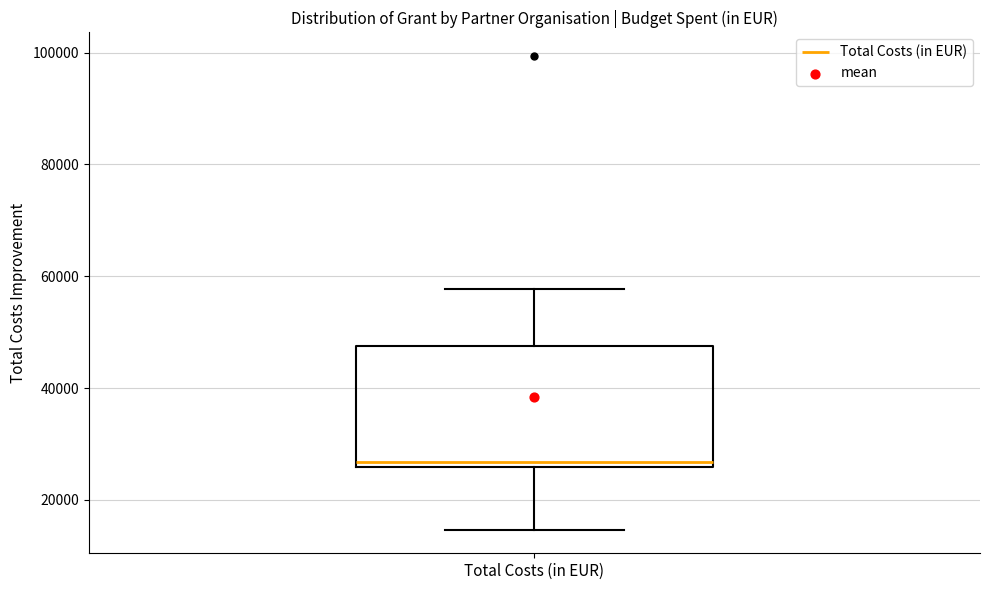

Where does the lower whisker of the box for Total Costs (in EUR) end on the y-axis? The values are not printed on the chart, so give them approximately, as read against the axis.

14000